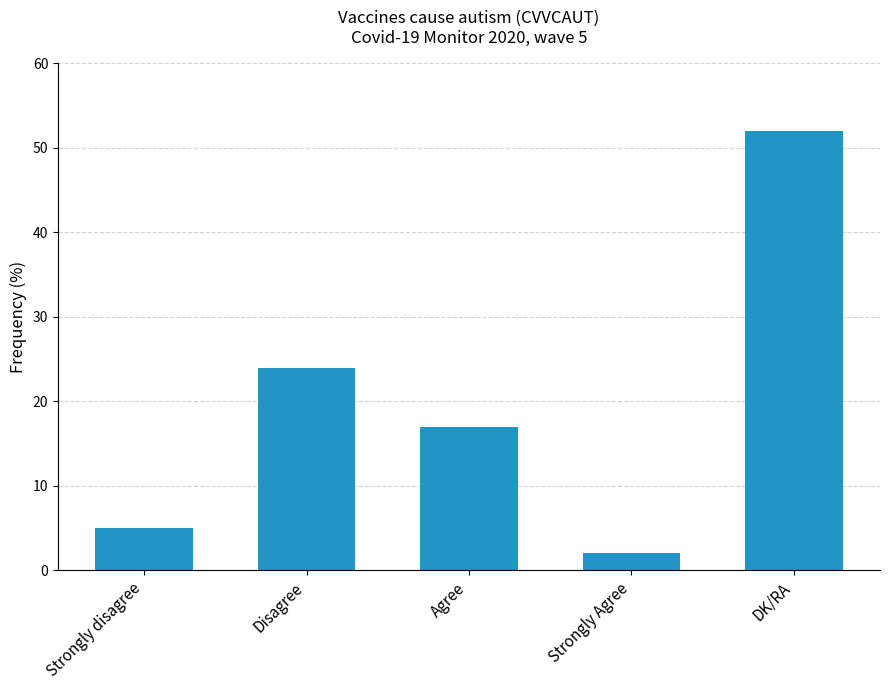

Between Strongly disagree and DK/RA, which is larger?

DK/RA